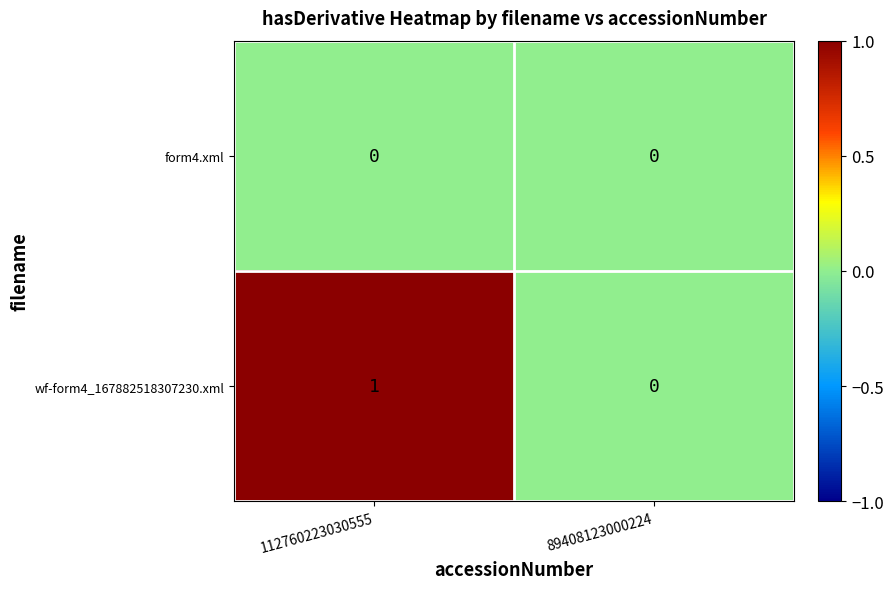

Which series has the largest range (max minus min)?

wf-form4_167882518307230.xml